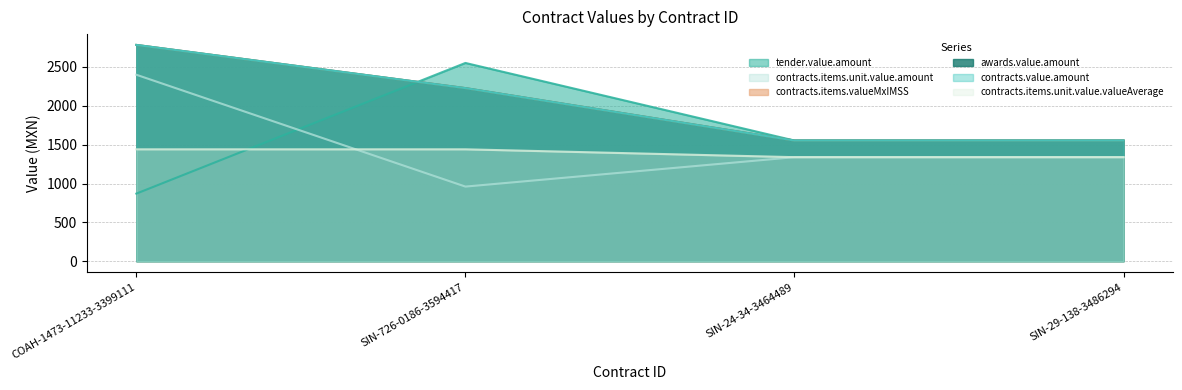

Which series has the largest total across all categories?

contracts.items.valueMxIMSS